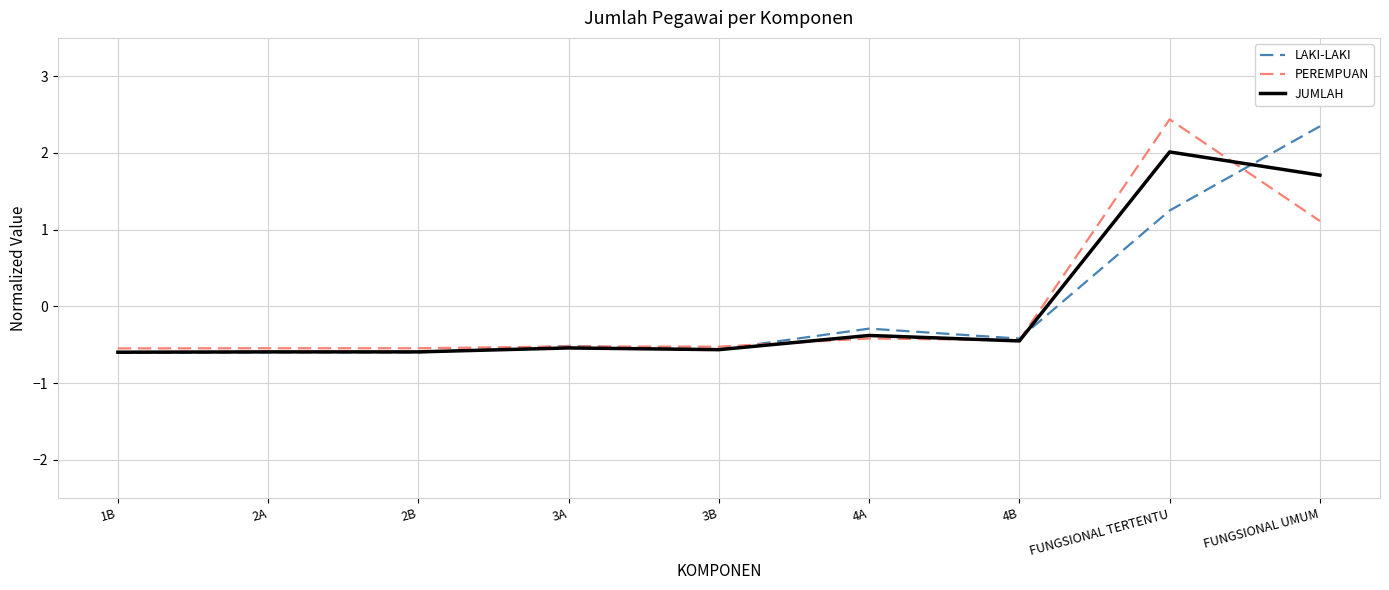

Where does the LAKI-LAKI series first go above 0?

FUNGSIONAL TERTENTU